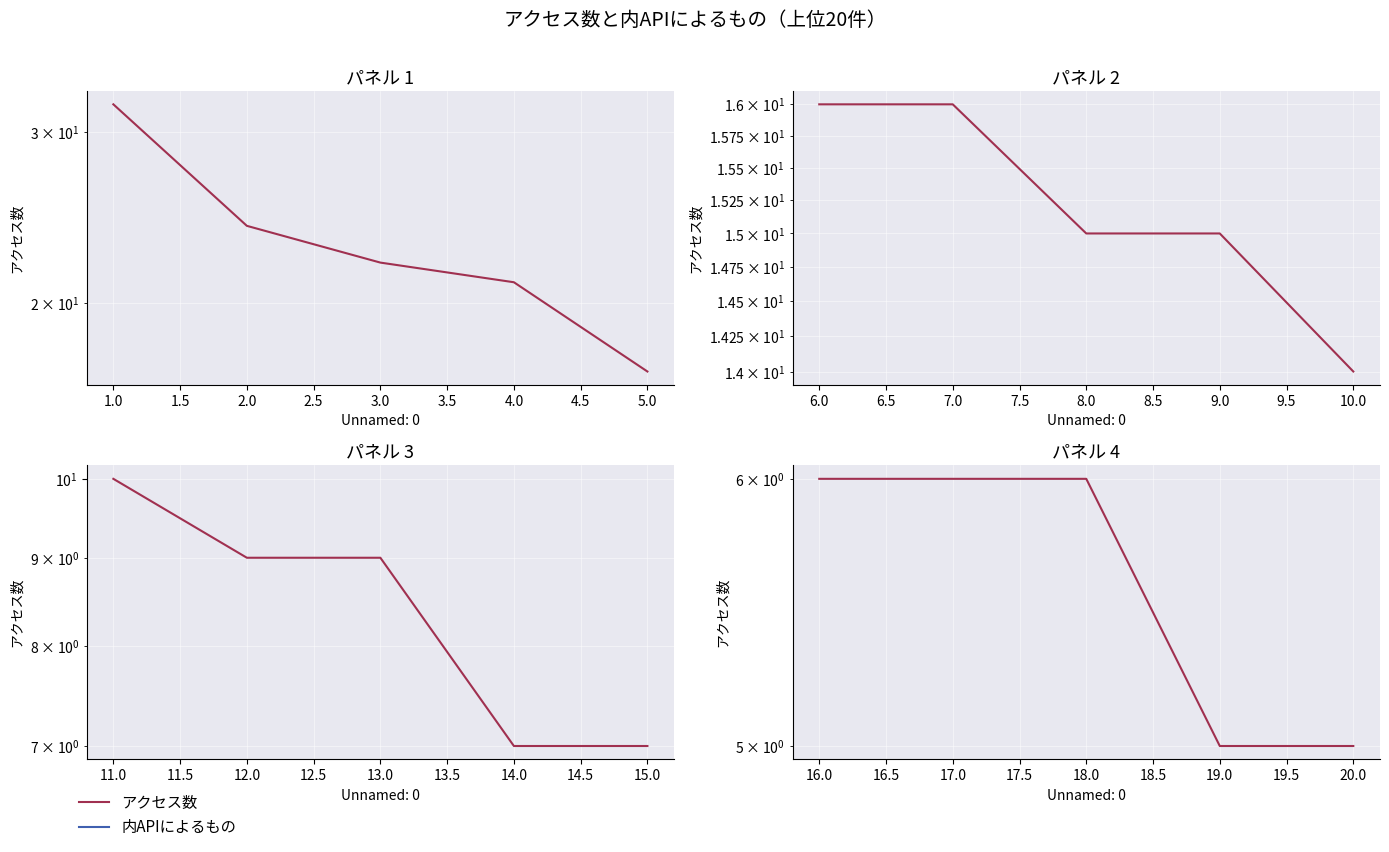

Which has a higher value, 16.0 or 18.0?

16.0